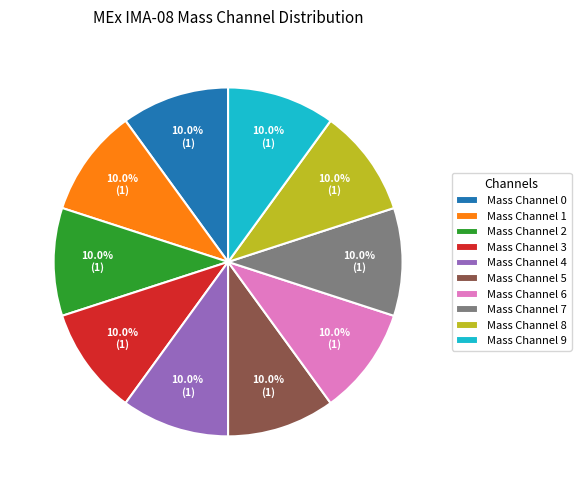

What portion of the pie excludes Mass Channel 7?

90.0%